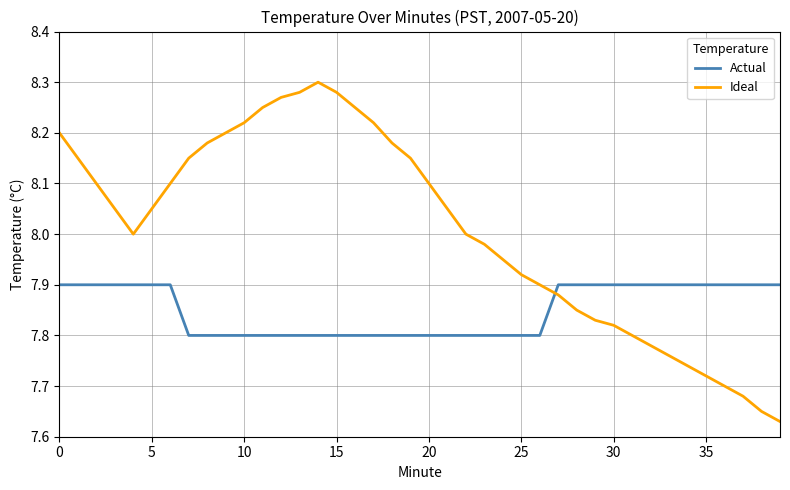

Which series has the largest range (max minus min)?

Ideal